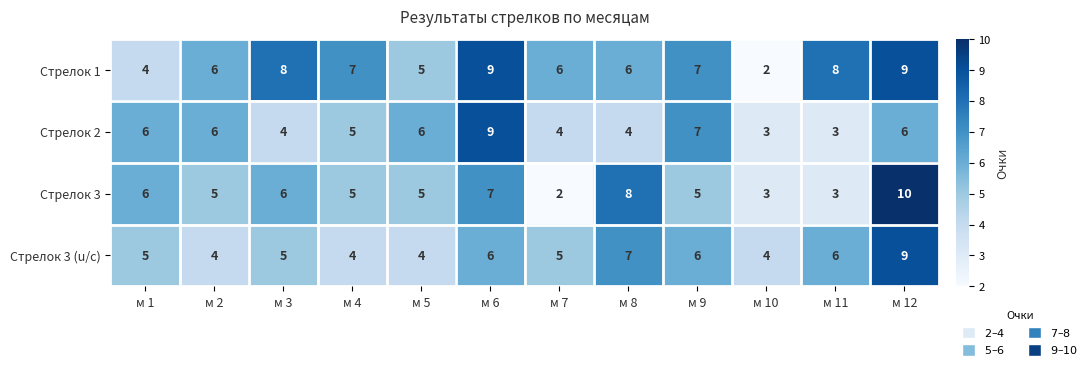

At which category does the chart reach its peak across all series?

м 12